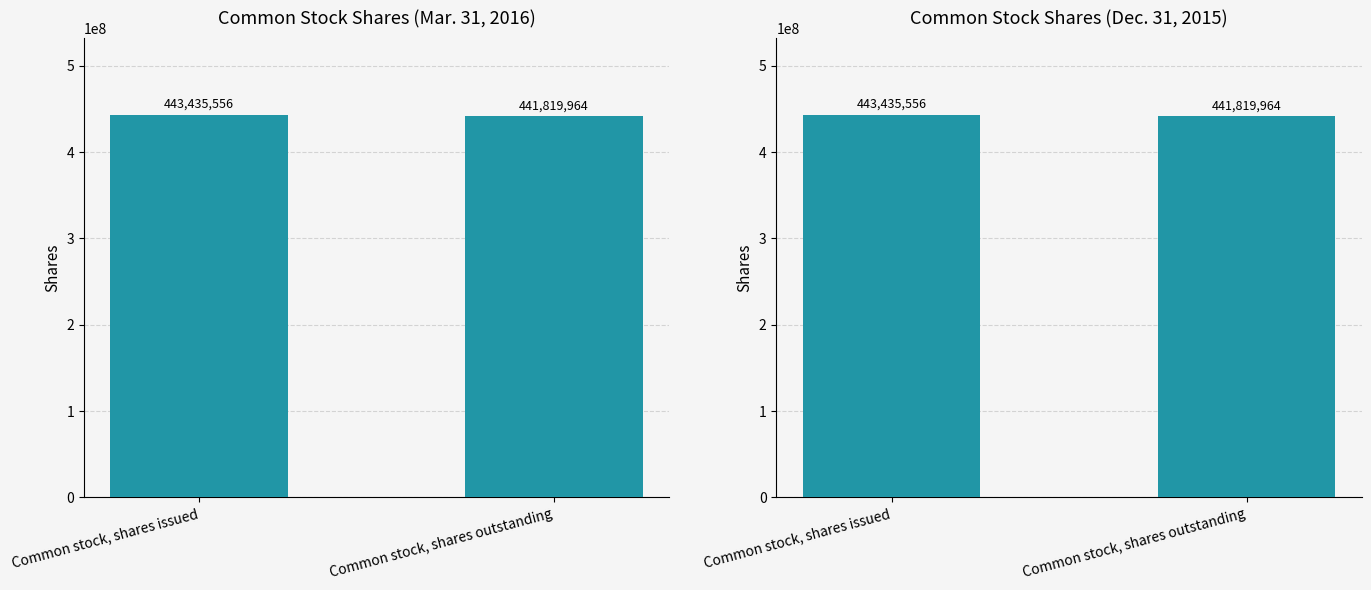

The Dec. 31, 2015 series shows 443435556 at Common stock, shares issued. True or false?

True